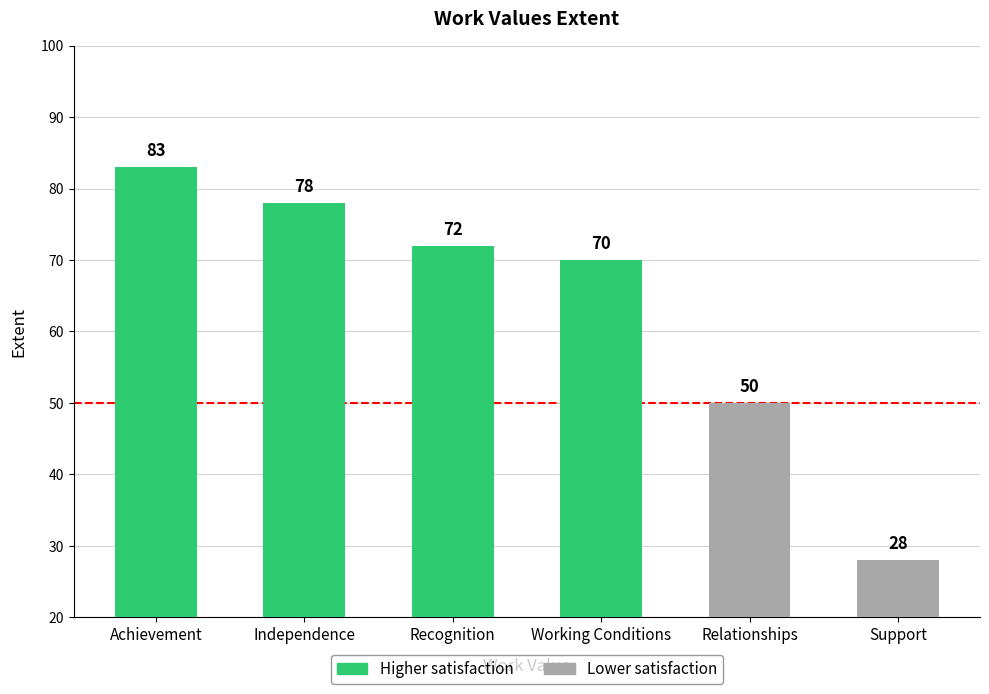

What is the ratio of the value at Independence to the value at Achievement?

0.9